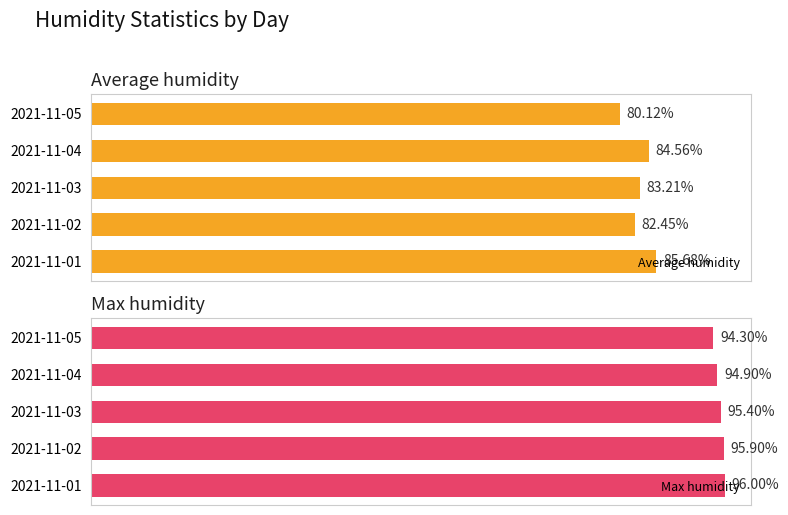

Reading left to right, transcribe all the data shown in this chart.

Average humidity: 85.7	82.5	83.2	84.6	80.1
Max humidity: 96.0	95.9	95.4	94.9	94.3